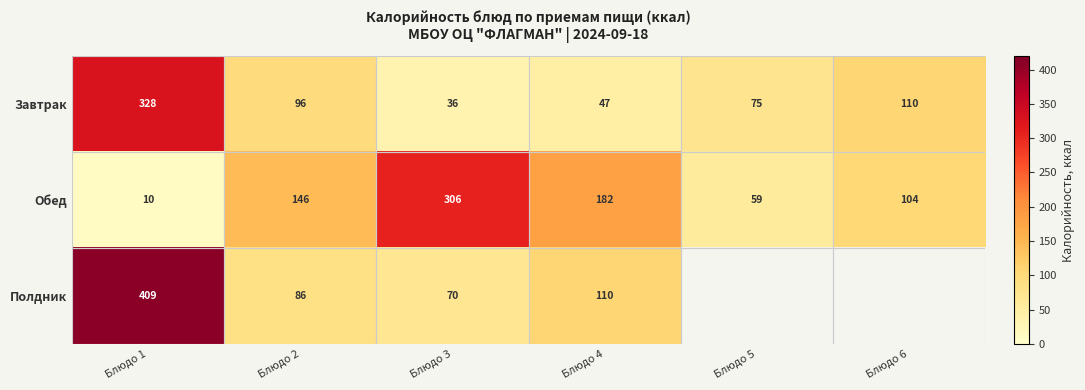

At Блюдо 3, list the series in order from smallest to largest.

Завтрак, Полдник, Обед